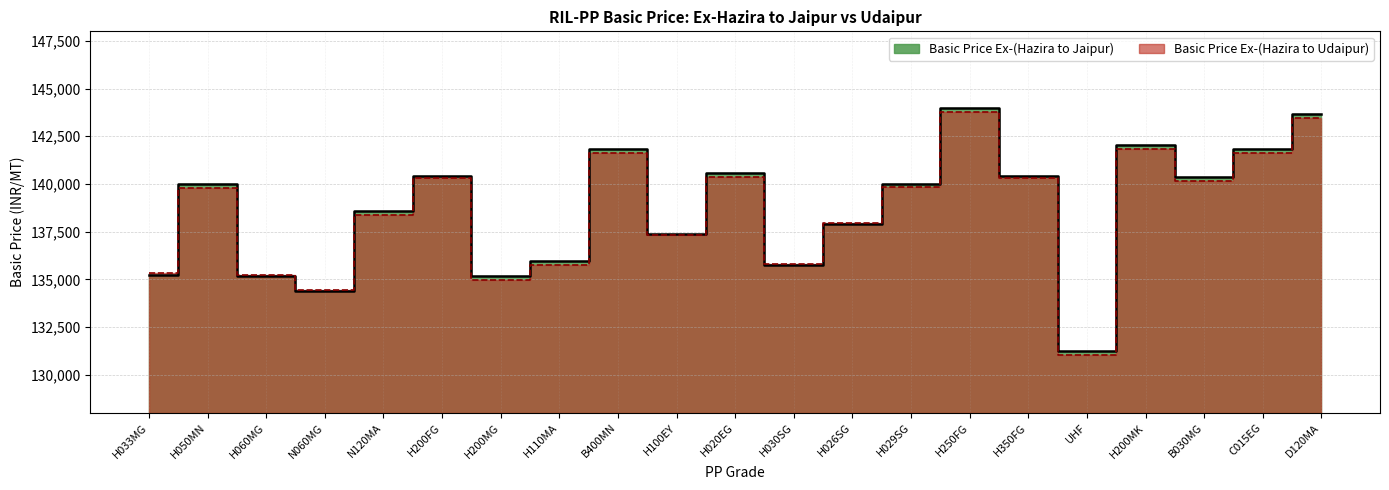

True or false: Basic Price Ex-(Hazira to Udaipur) has more than 1 points higher than both neighbors.

True